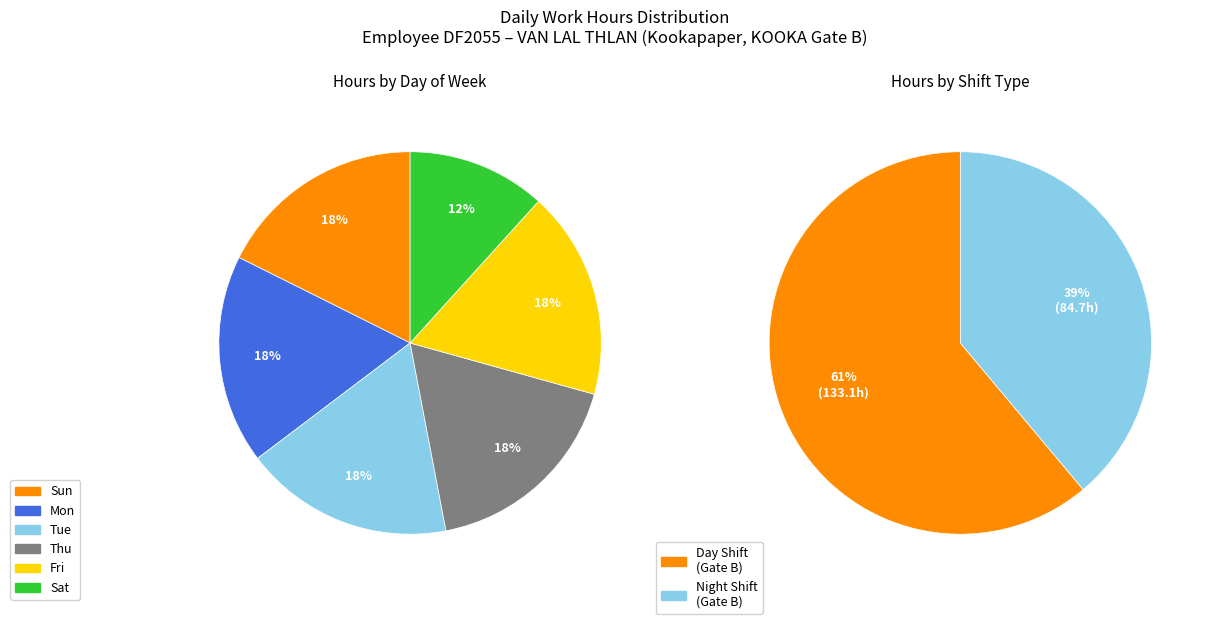

What is the change in value from Sun to Fri (21)?

-0.1